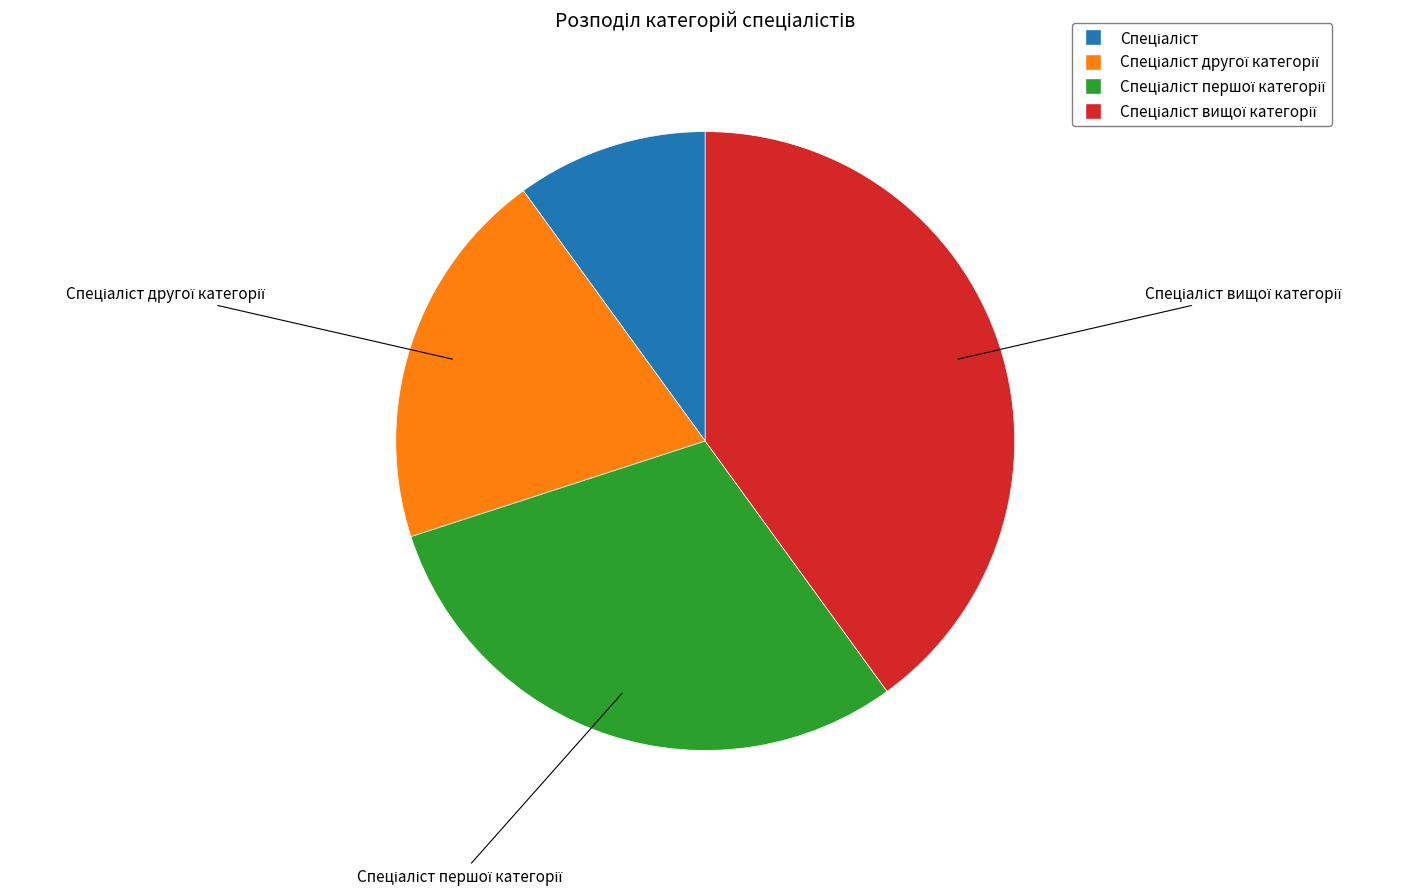

Is there any slice that represents more than half of the pie?

No